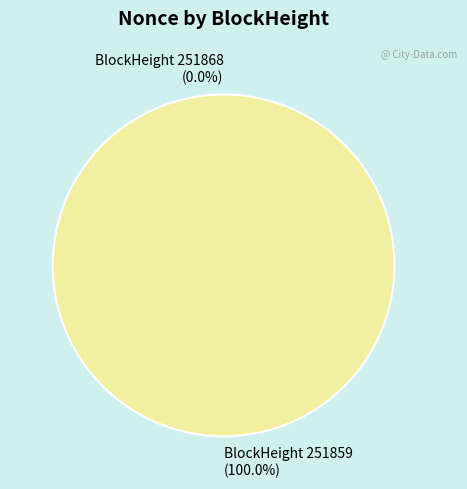

What is the largest slice in the pie chart?

251859